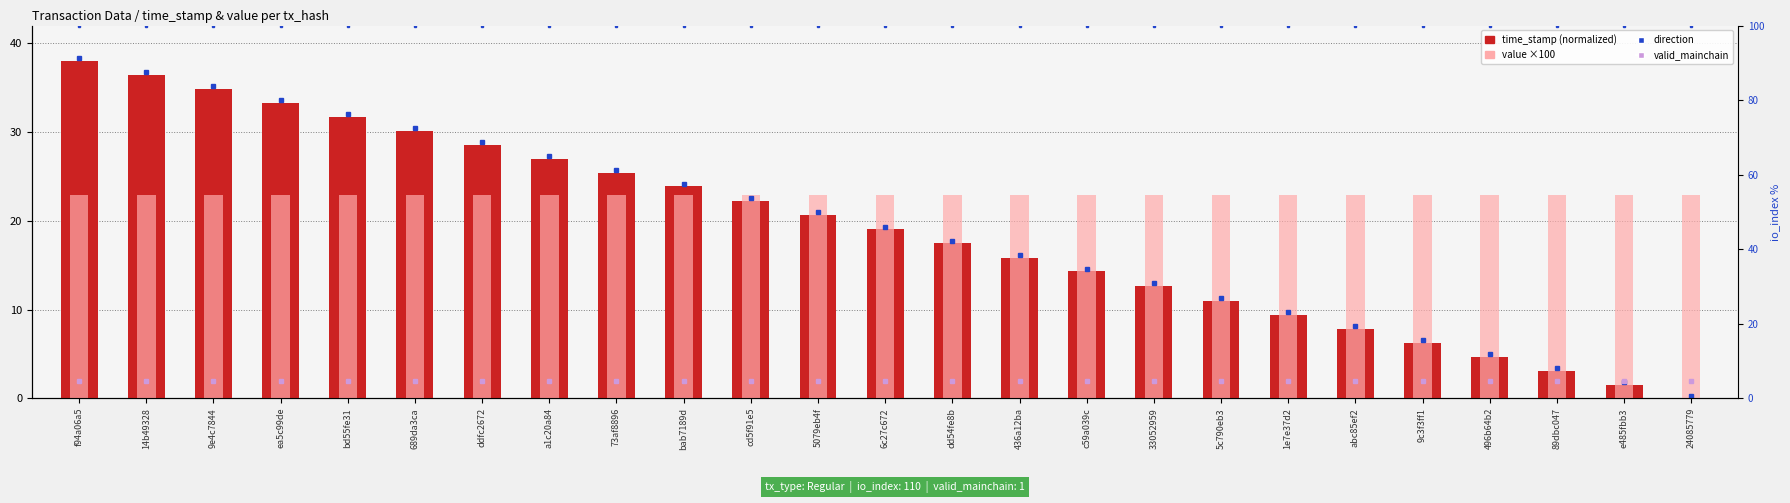

What is the sum of the value ×100 values at 73af8896 and abc85ef2?

45.8